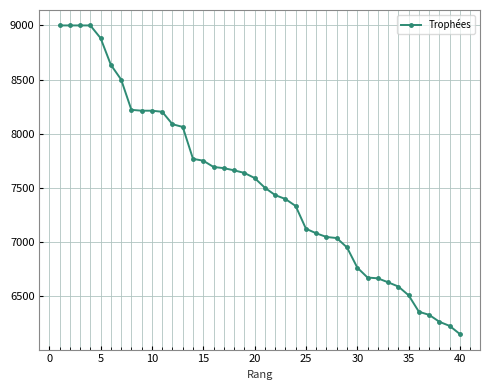

How many values are below 7590?

20